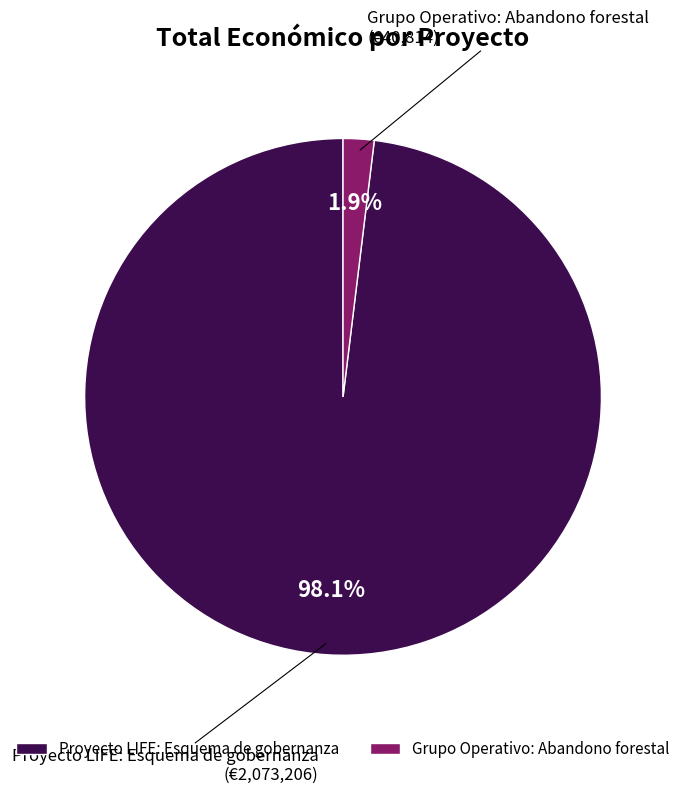

Between Proyecto LIFE: Esquema de gobernanza and Grupo Operativo: Abandono forestal, which is larger?

Proyecto LIFE: Esquema de gobernanza